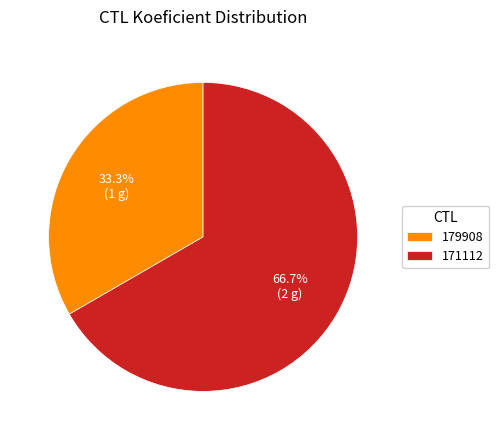

Which slice is the largest?

171112